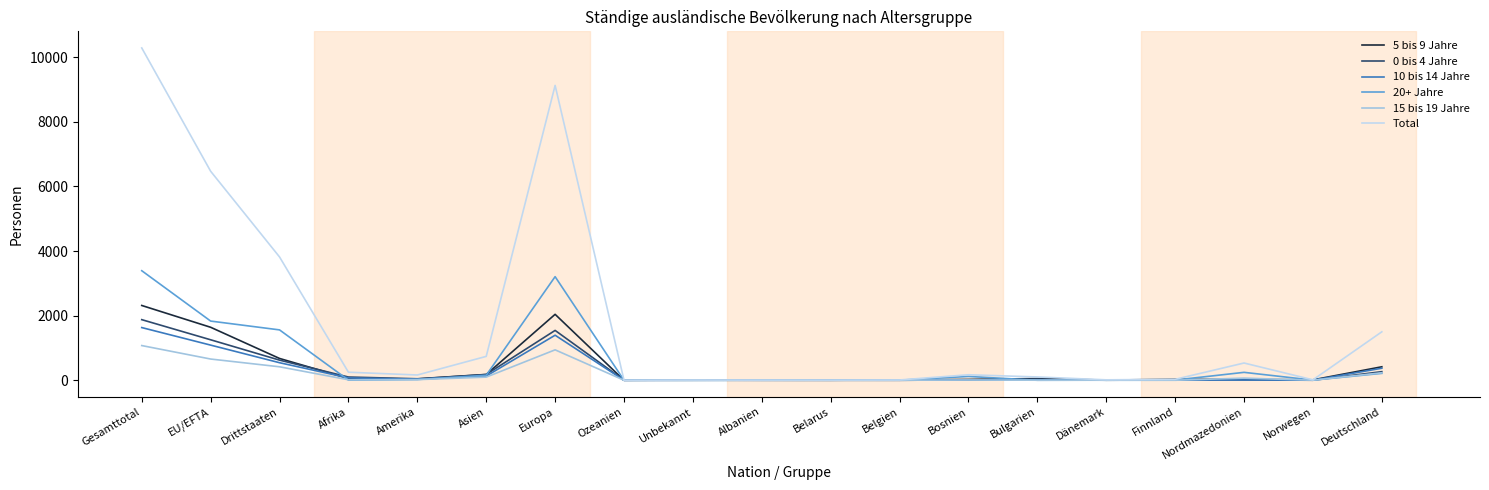

What is the average value of the 15 bis 19 Jahre series?

186